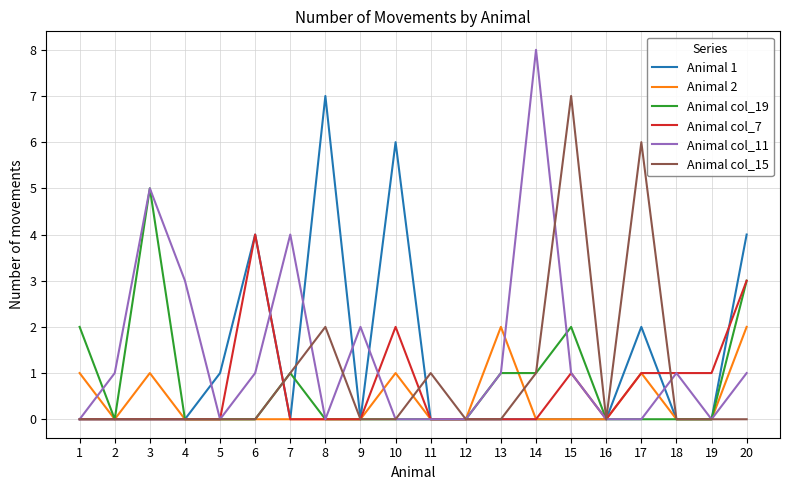

What is the maximum value for Animal col_19?

5